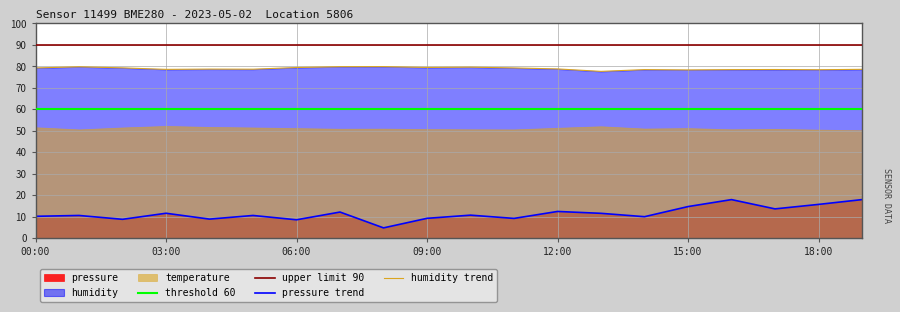

True or false: pressure trend and humidity trend intersect in this chart.

False